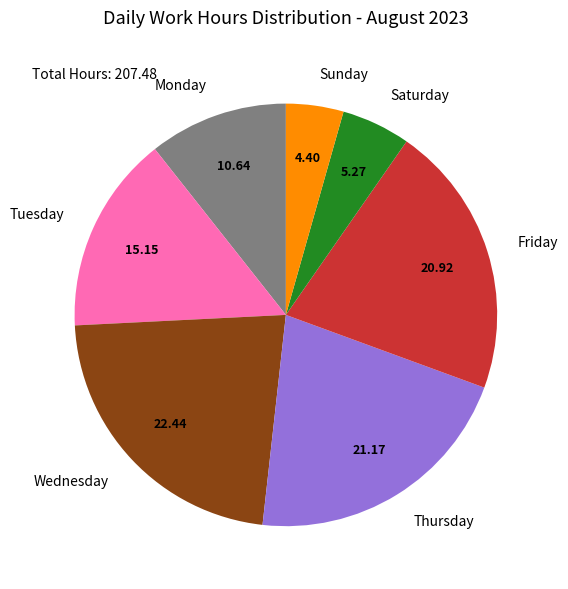

What is the smallest slice in the pie chart?

Sunday